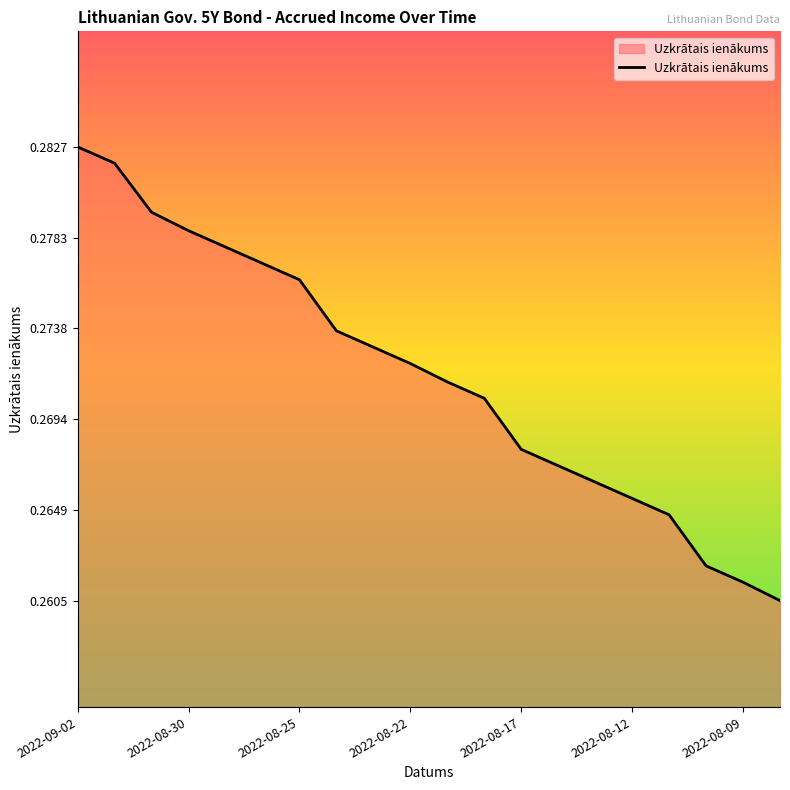

What is the greatest value displayed?

0.3